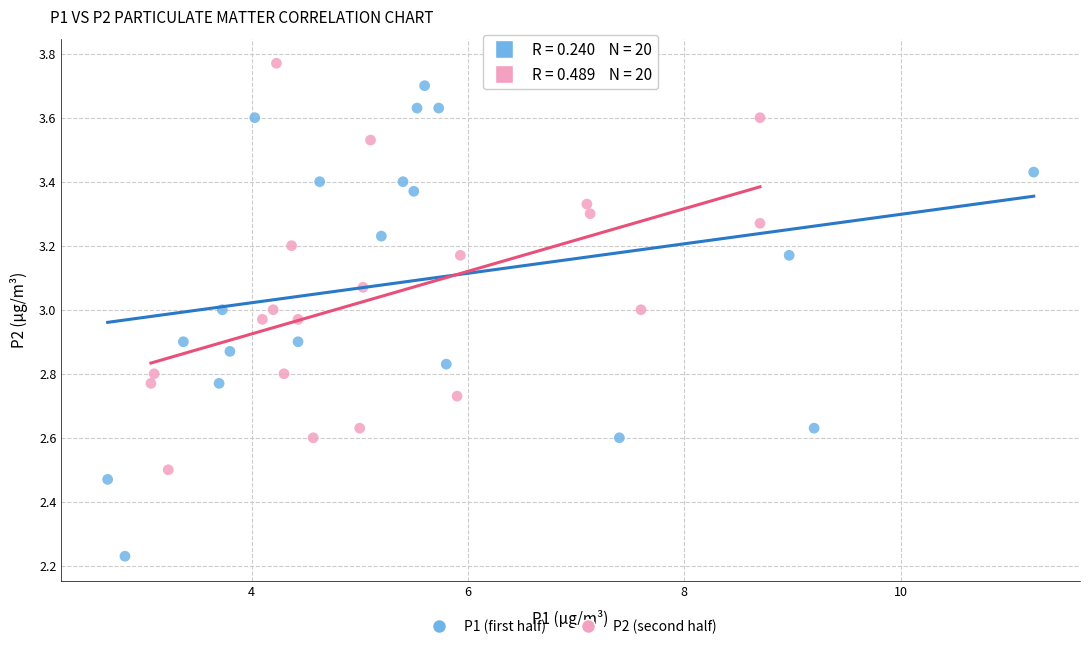

Which series contains the highest Y value?

P2 (second half)